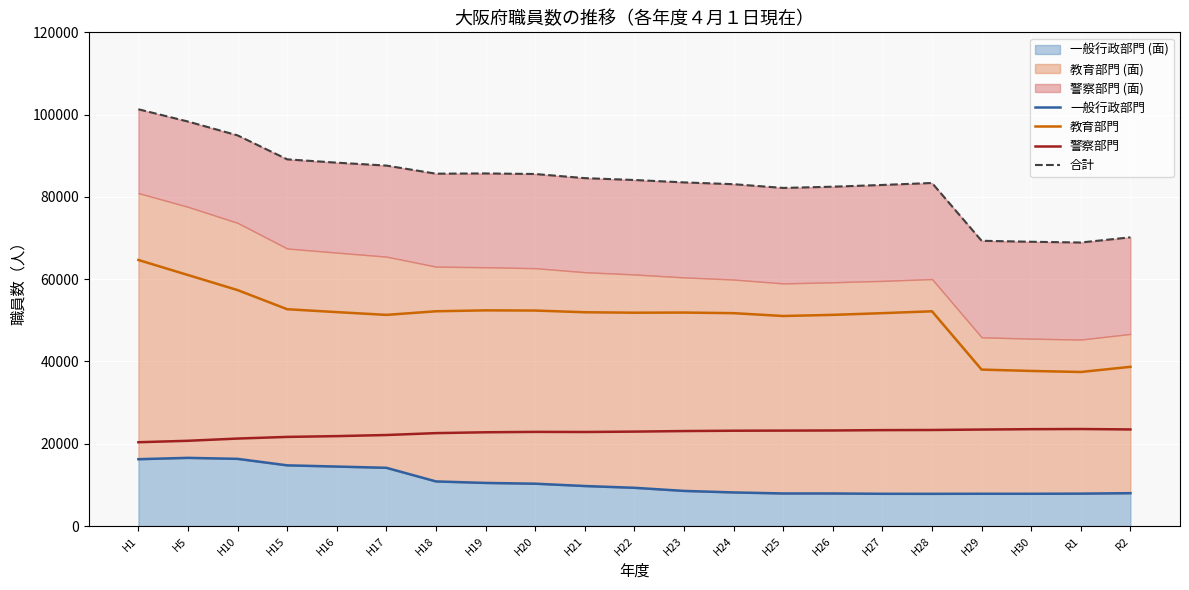

Where is 教育部門 nearest to the value 51060?

H25